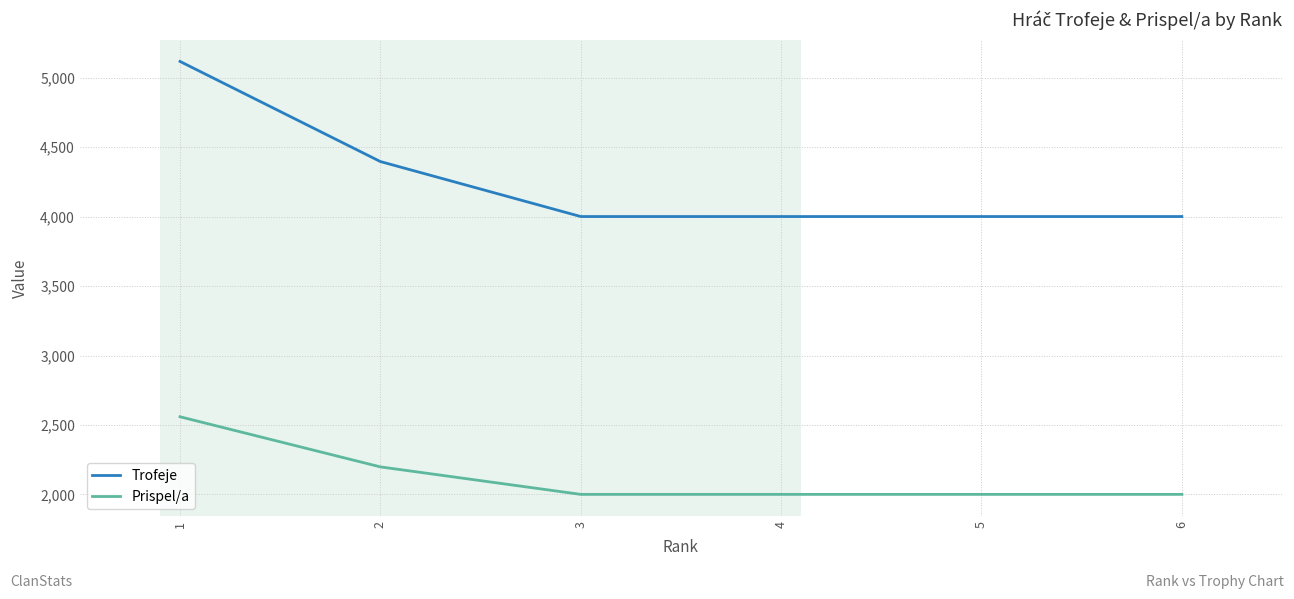

How many categories are shown in the chart?

6